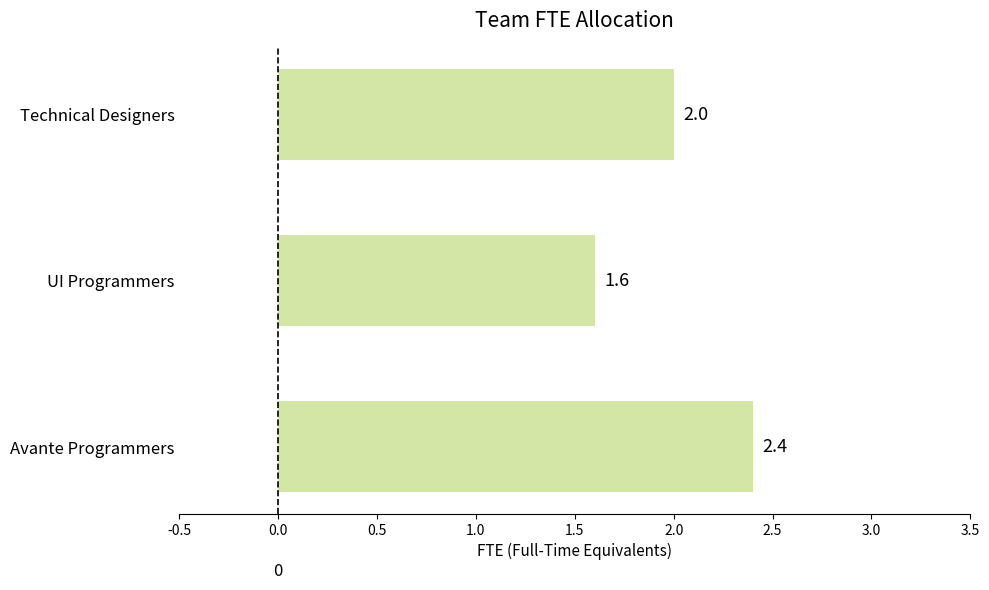

What is the change in value from Avante Programmers to Technical Designers?

-0.4